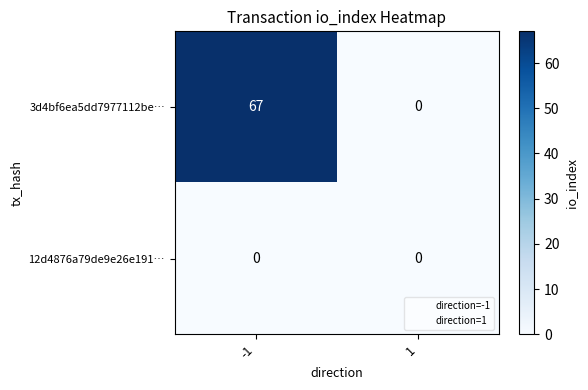

Is it true that 12d4876a79de9e26e191… equals 0 at 1?

True